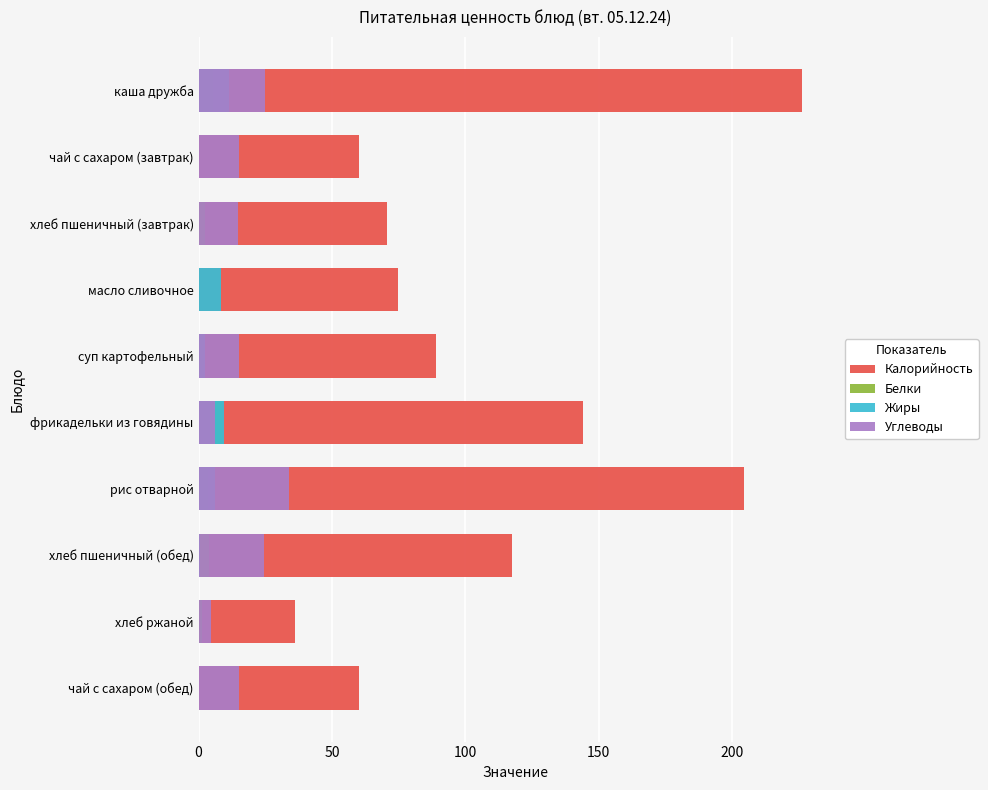

How many data points does each series have?

10